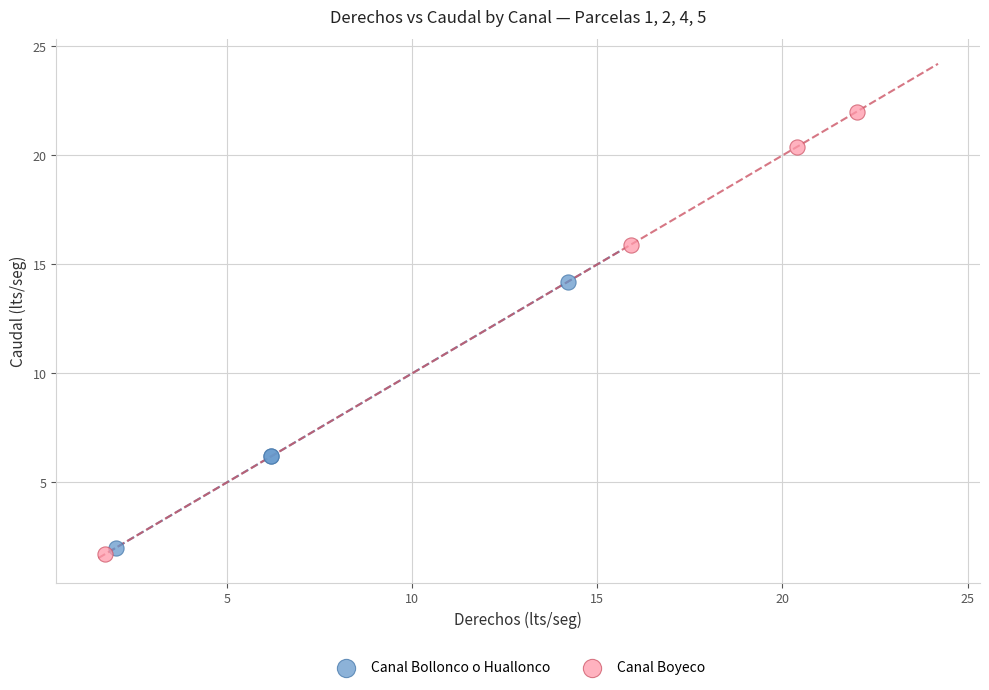

Which series has the largest Y range (max minus min)?

Canal Boyeco